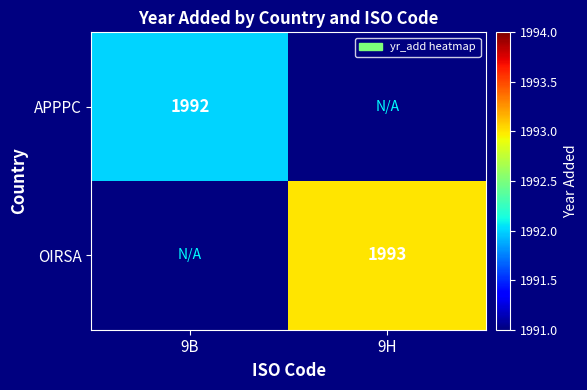

What is the maximum value shown in the chart?

1993.0